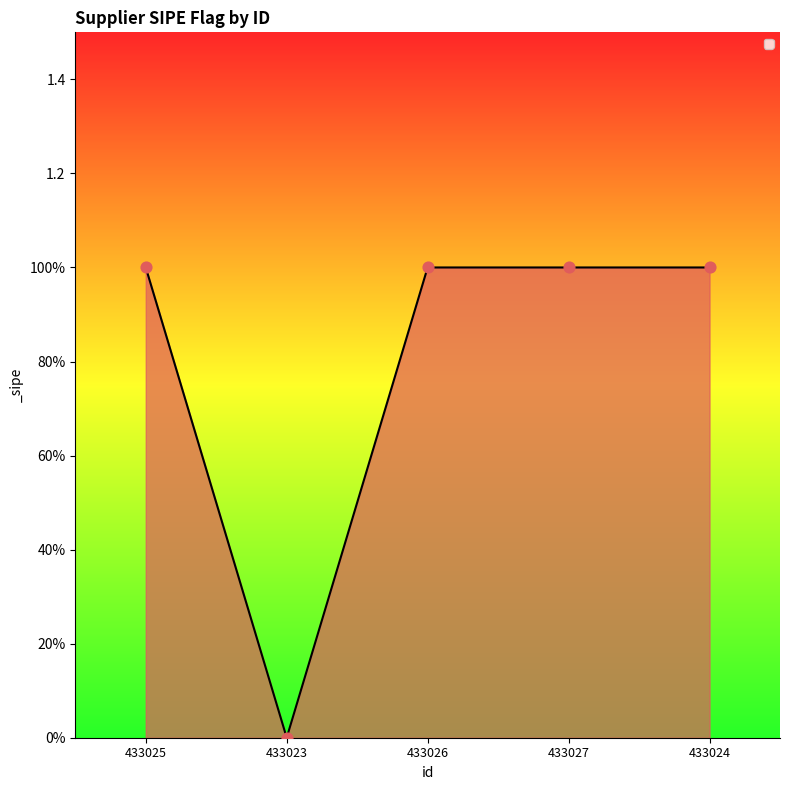

Between 433024 and 433025, which is larger?

433024